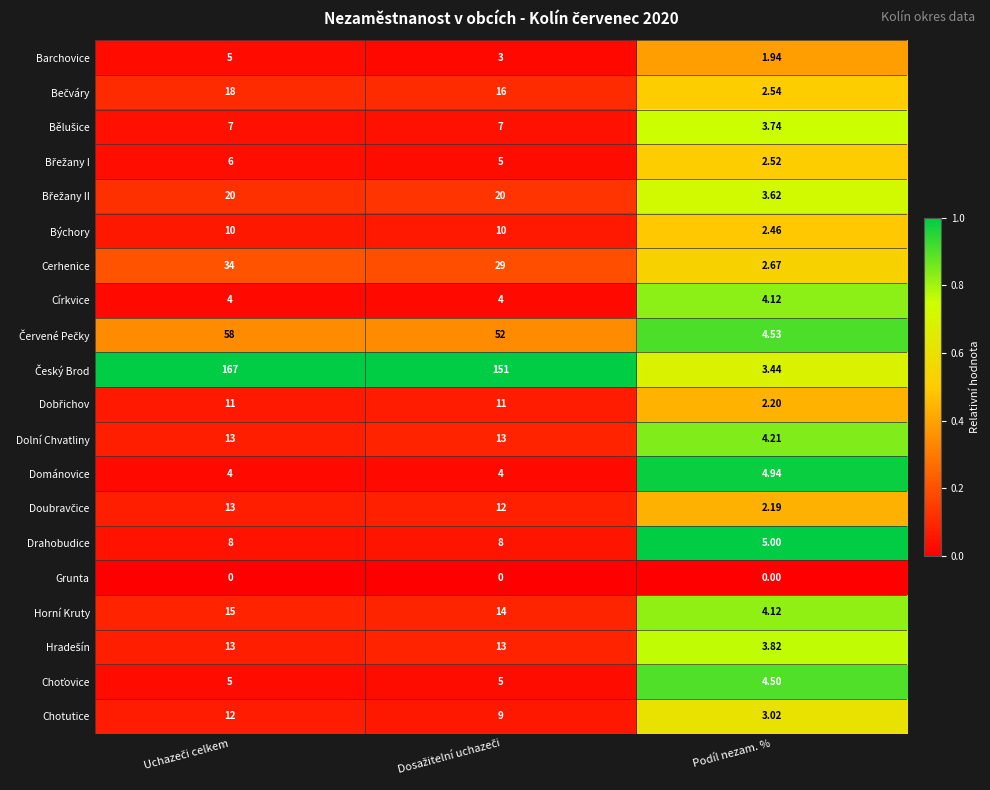

At which label is Dolní Chvatliny closest to 8?

Podíl nezam. %